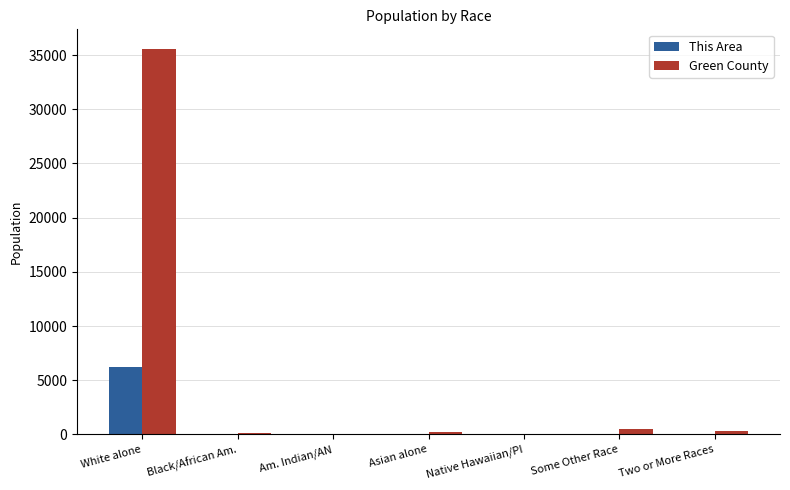

Read the This Area value at Some Other Race.

50